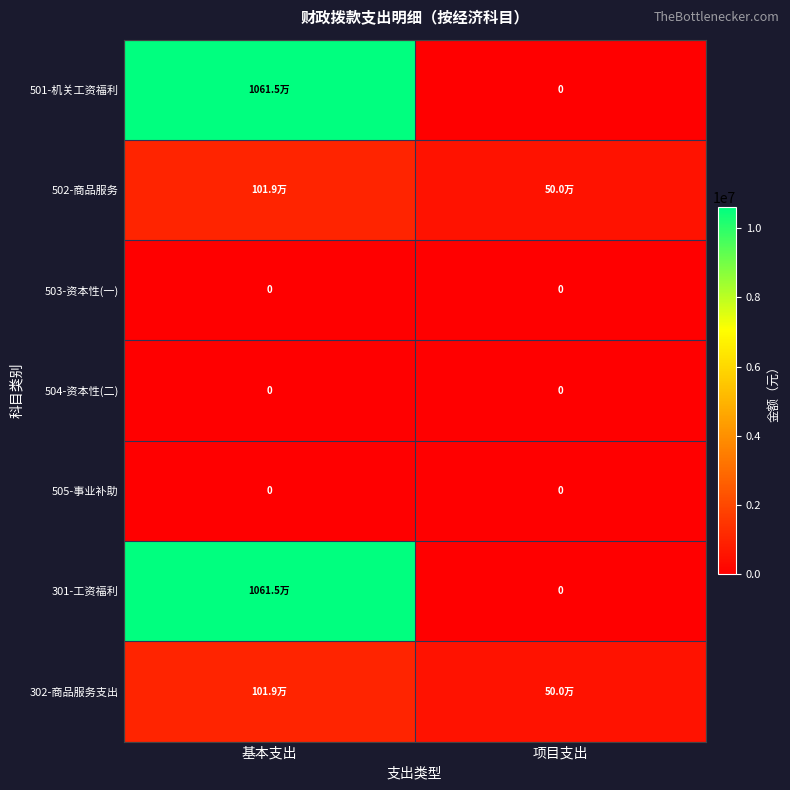

List the series in order of their peak value, lowest first.

503-资本性(一), 504-资本性(二), 505-事业补助, 502-商品服务, 302-商品服务支出, 501-机关工资福利, 301-工资福利